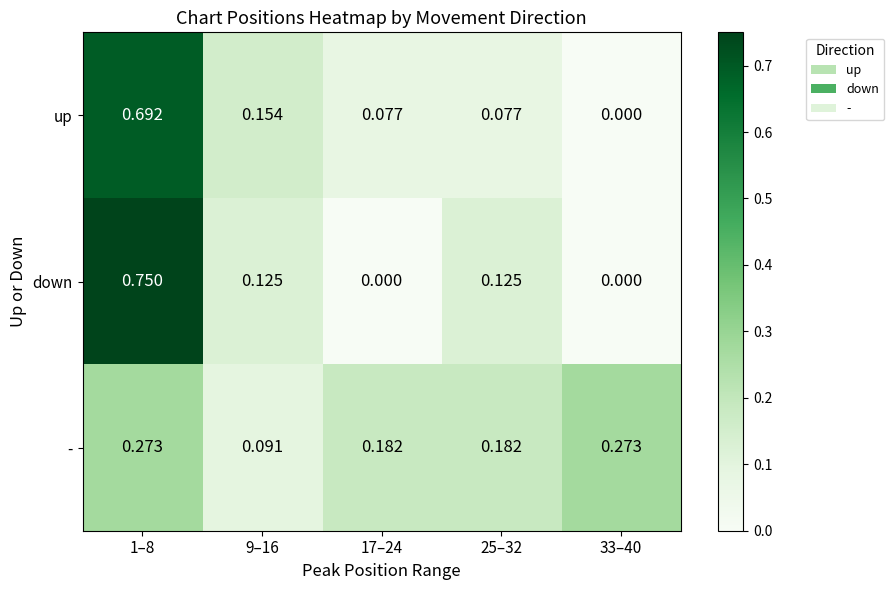

At 1–8, list the series in order from largest to smallest.

down, up, -